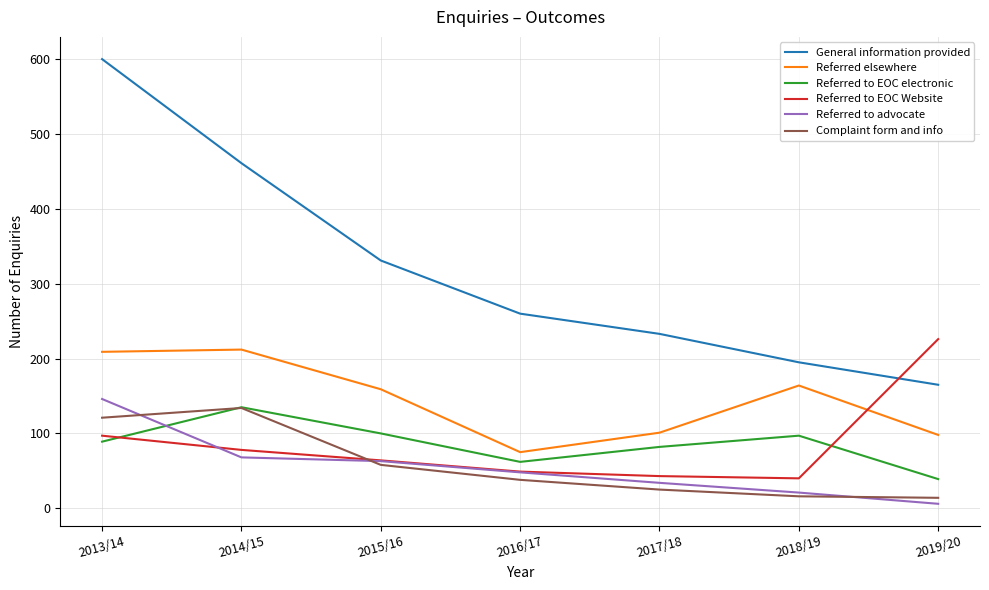

After their last crossing, which series has the higher values: Referred to EOC electronic or Referred to advocate?

Referred to EOC electronic